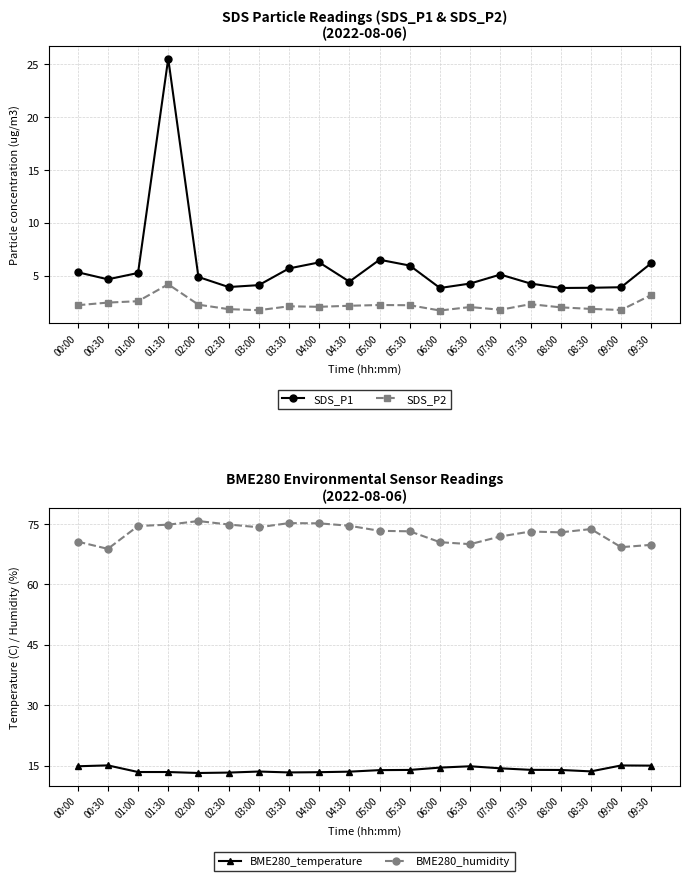

What is the difference between the second highest and second lowest values in the BME280_humidity series?

6.0